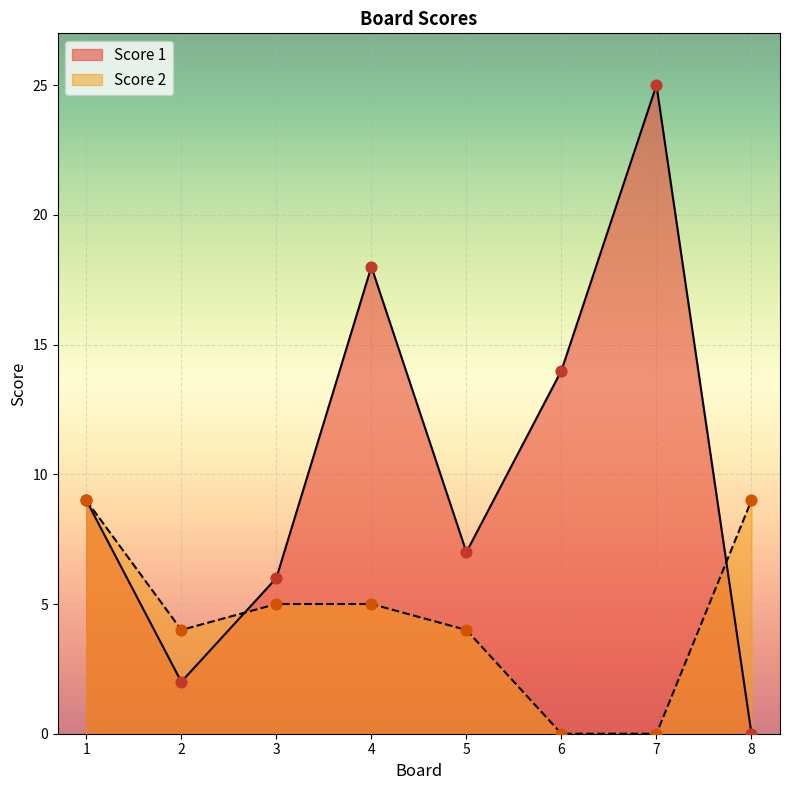

Which series contains the lowest Y value?

Score 1